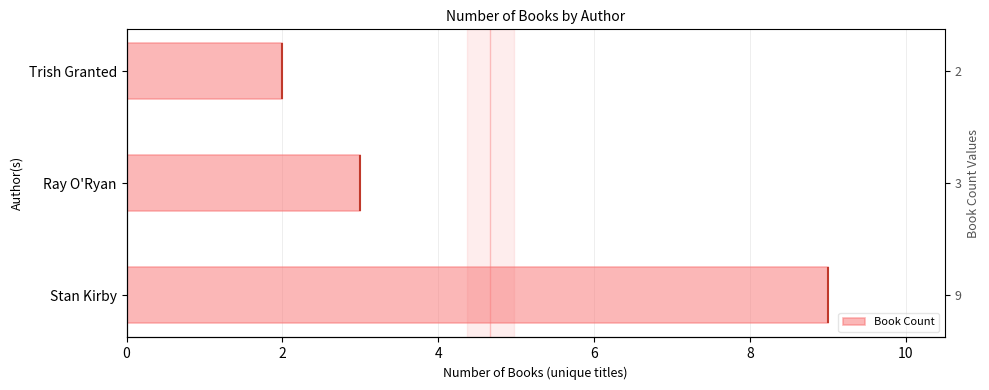

What is the difference between the maximum and minimum values?

7